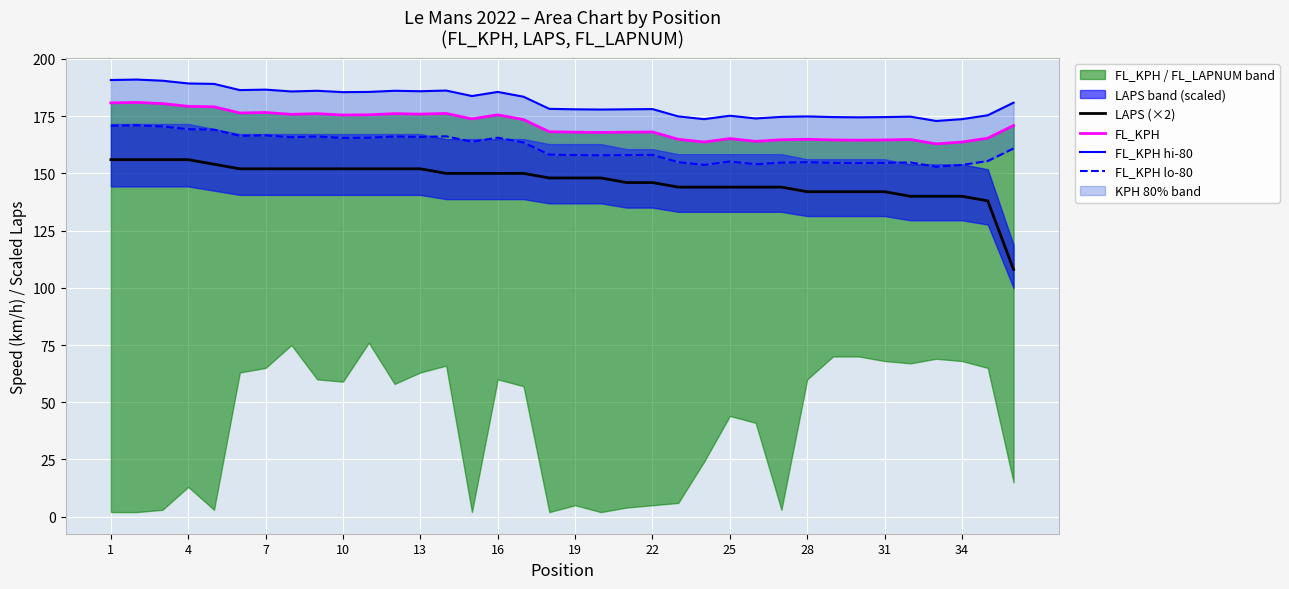

At which label does LAPS (×2) reach its peak?

1